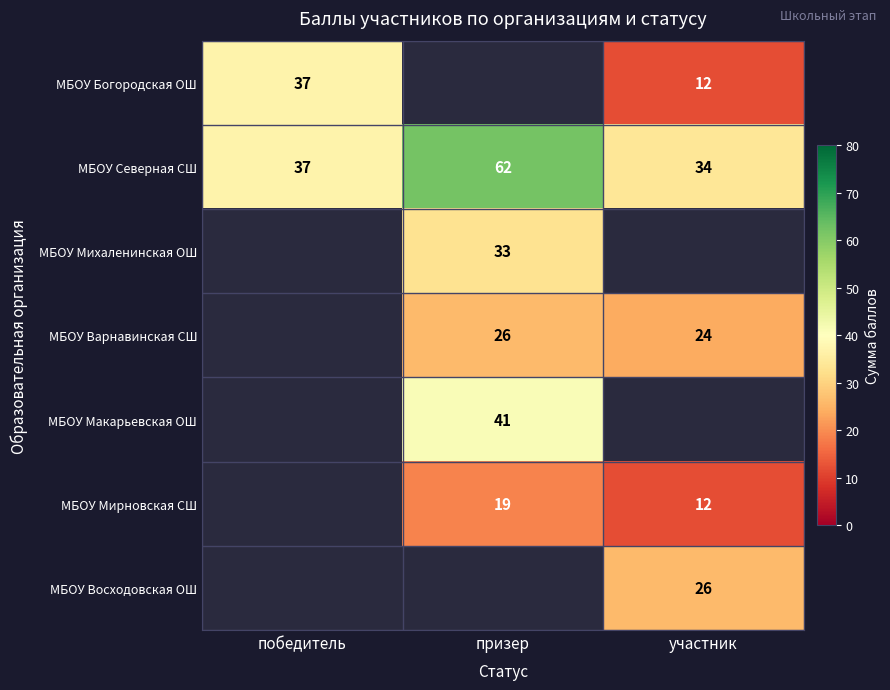

Which category has the lowest value in the МБОУ Северная СШ series?

участник